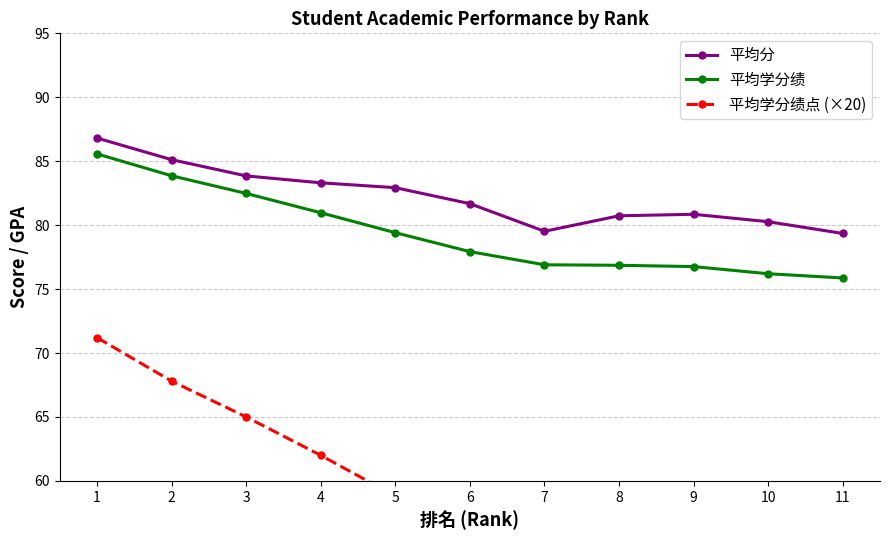

At which label is 平均学分绩点 (×20) closest to 61?

4